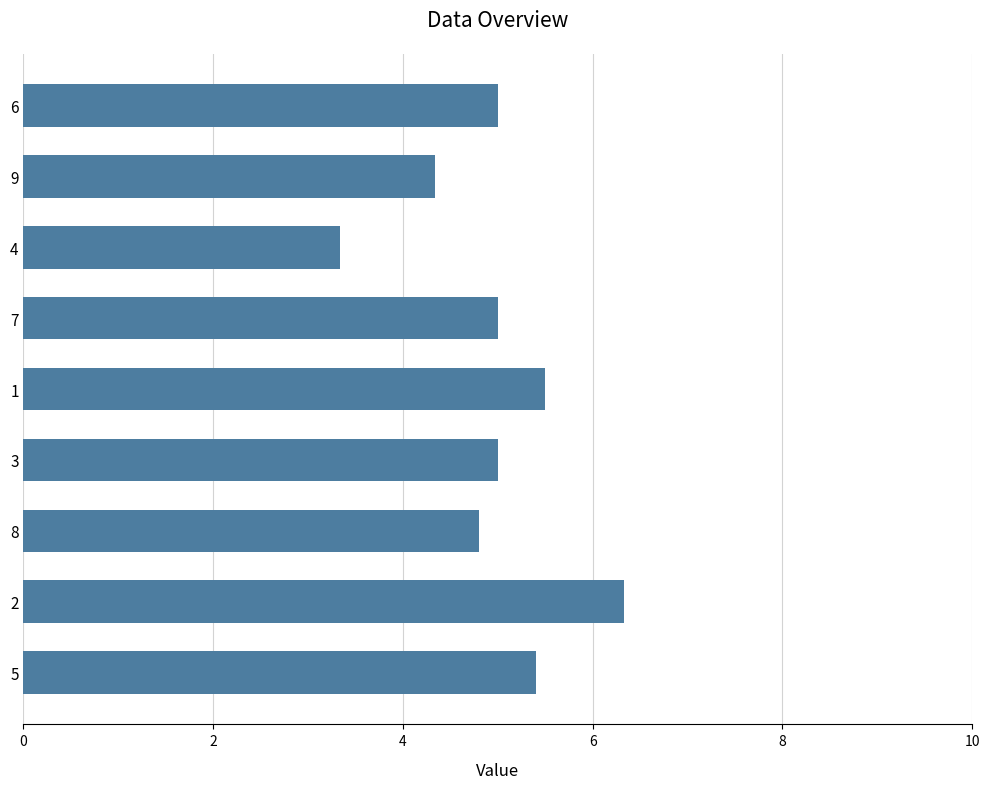

How many series are shown in this chart?

1